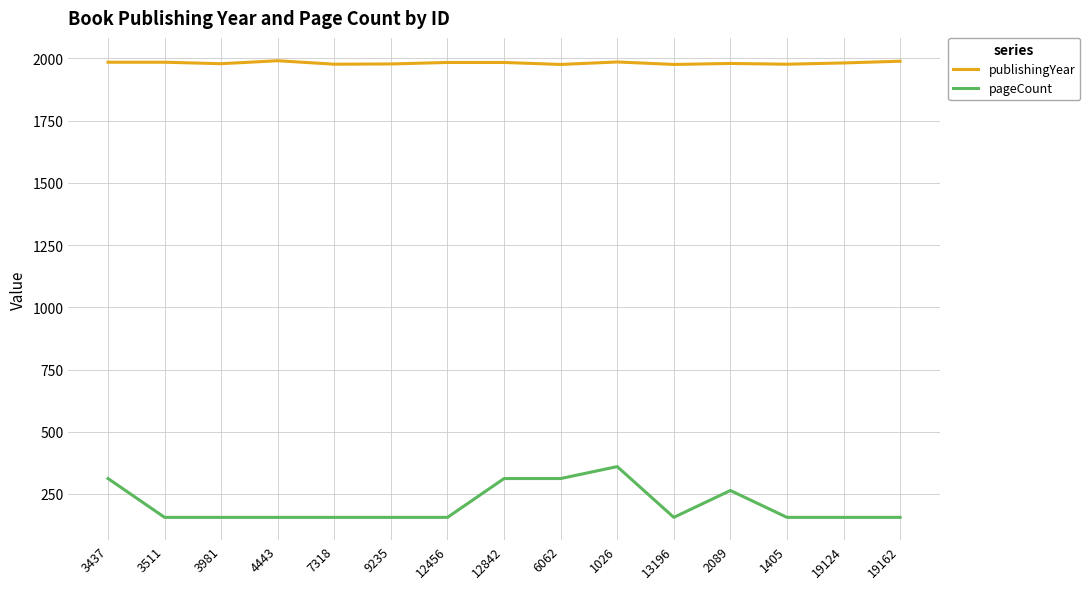

Which series has the largest total across all categories?

publishingYear